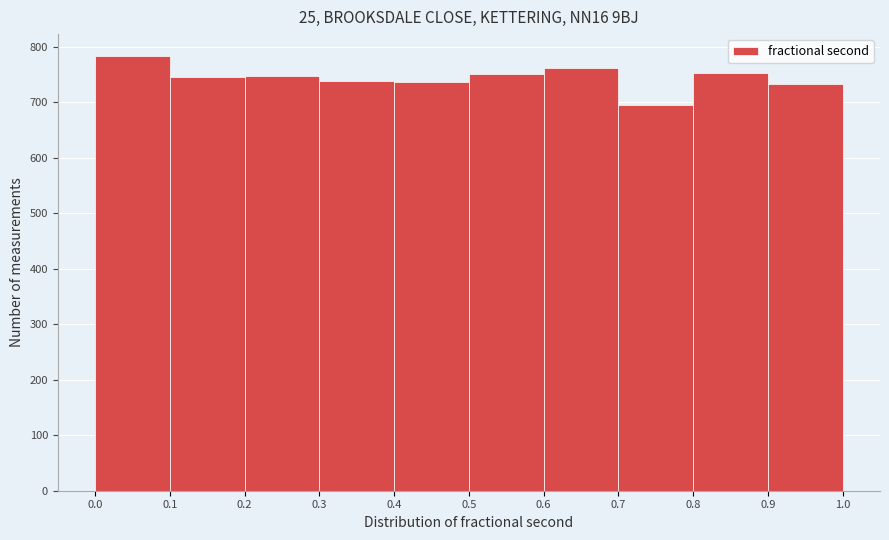

Which range on the x-axis has the tallest bar?

0.0 to 0.1